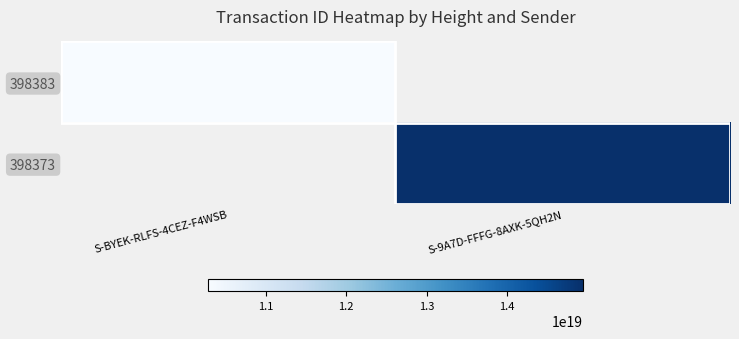

Count the number of categories in the chart.

2